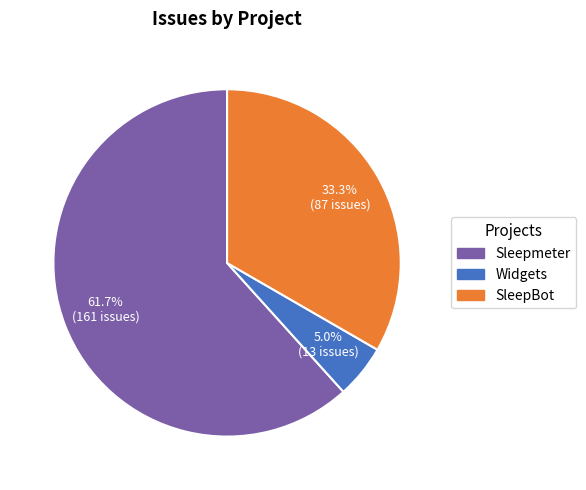

Is SleepBot the majority of the pie?

No